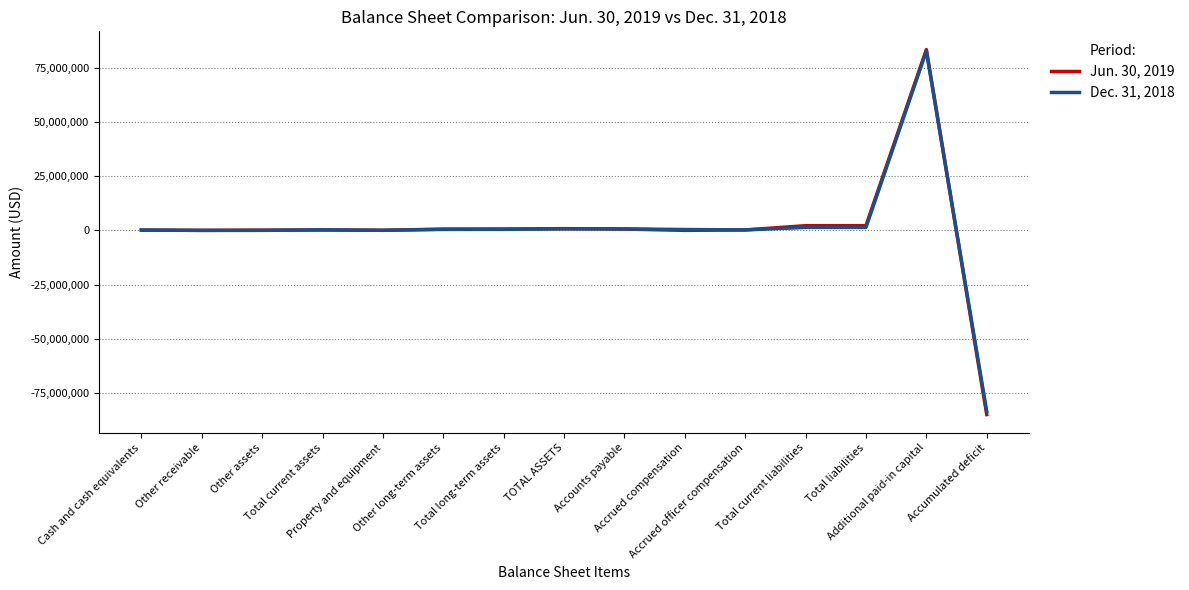

What is the minimum value for Jun. 30, 2019?

-84852906